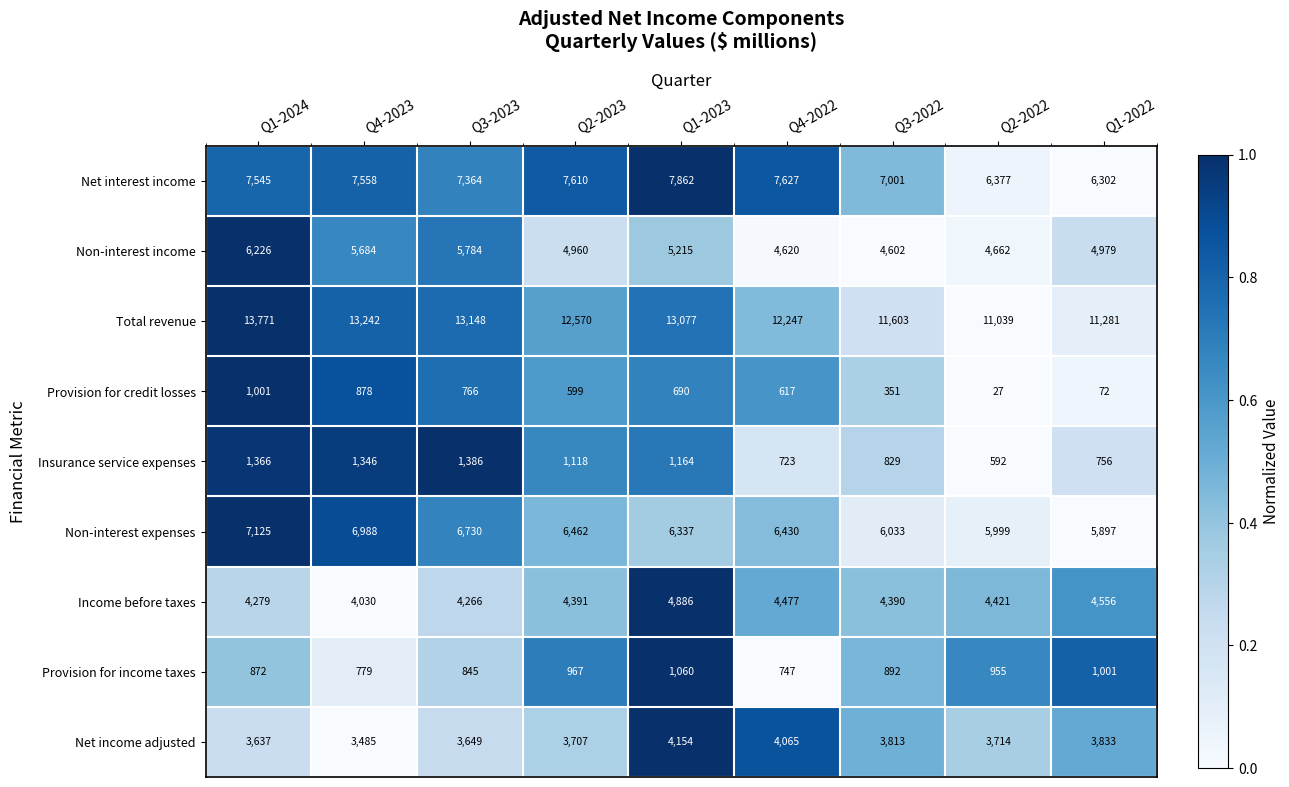

What is the total value across all series at Q3-2023?

43938